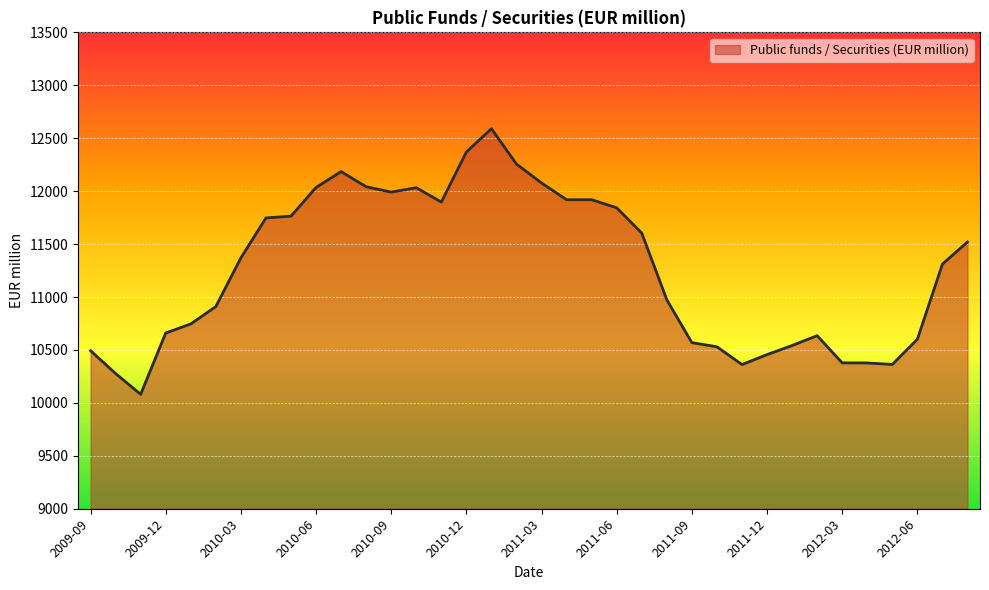

How many lines are shown in the chart?

1